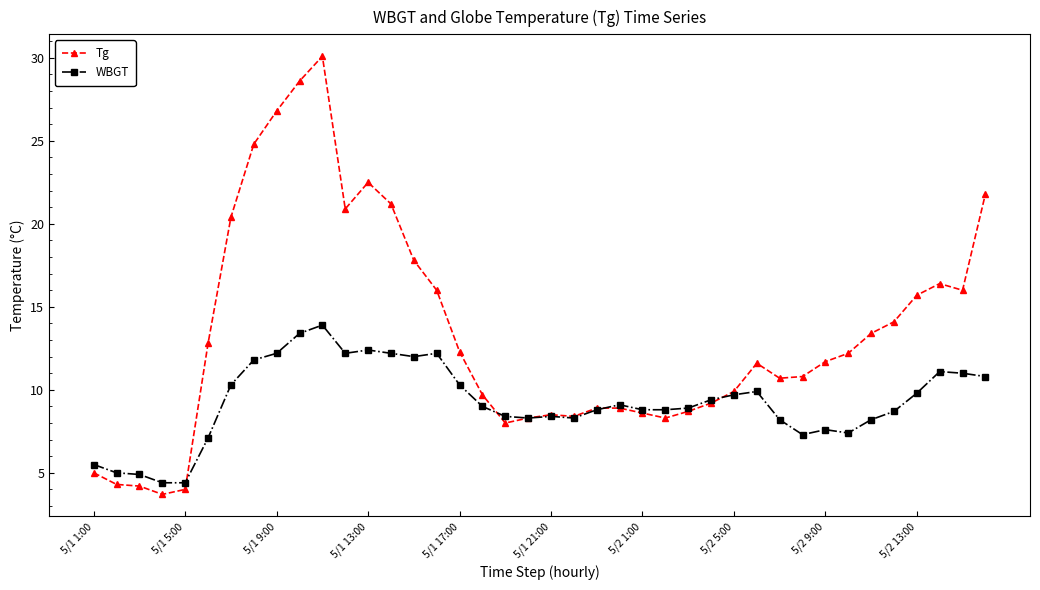

True or false: Tg has more than 0 interior local peaks.

True